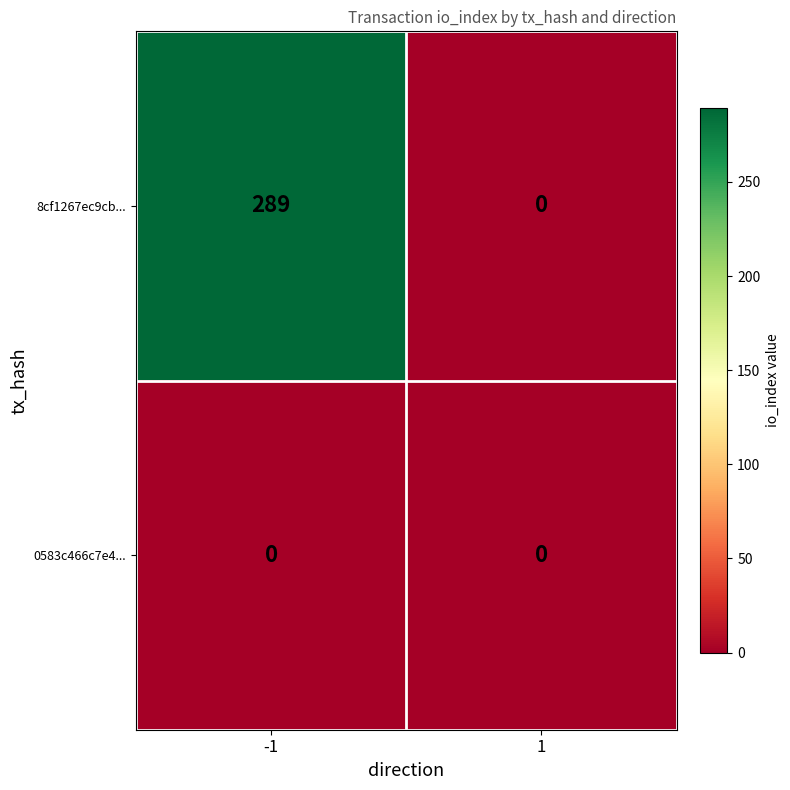

What is the difference between the maximum and minimum values in the 8cf1267ec9cb... series?

289